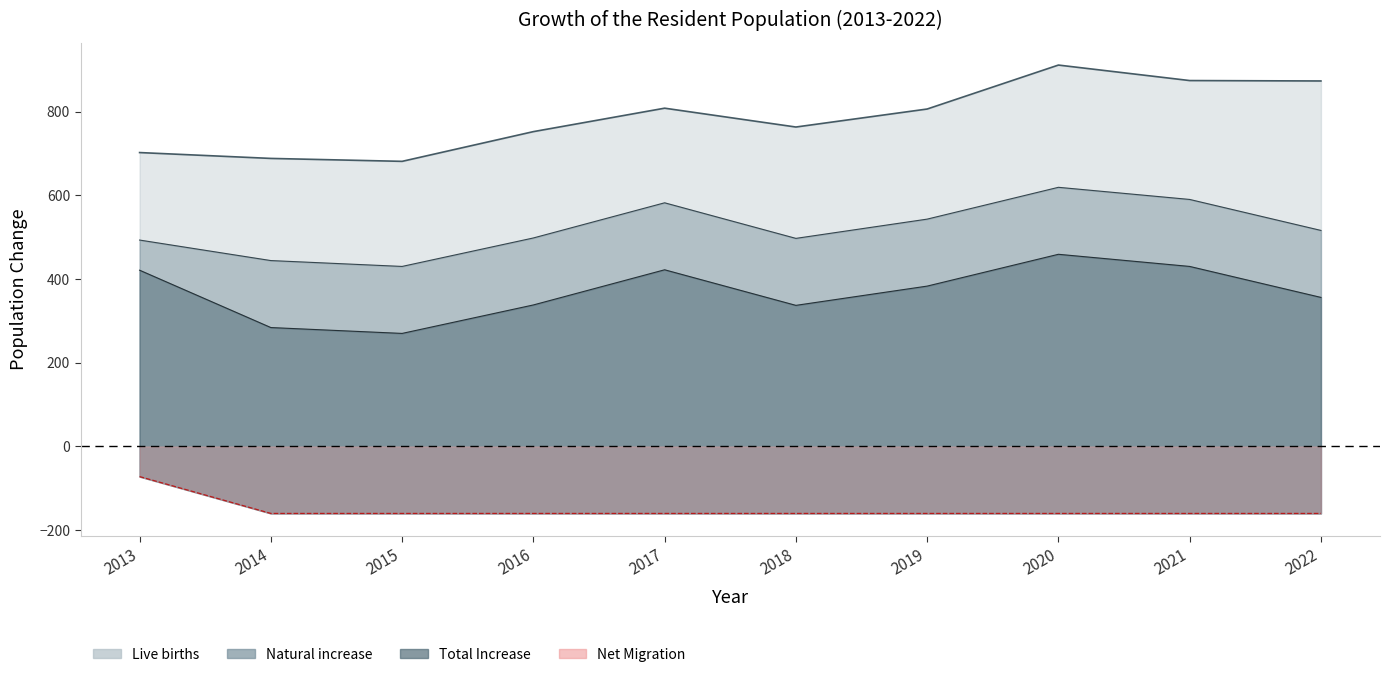

Which has a higher value, 2021 or 2017?

2021